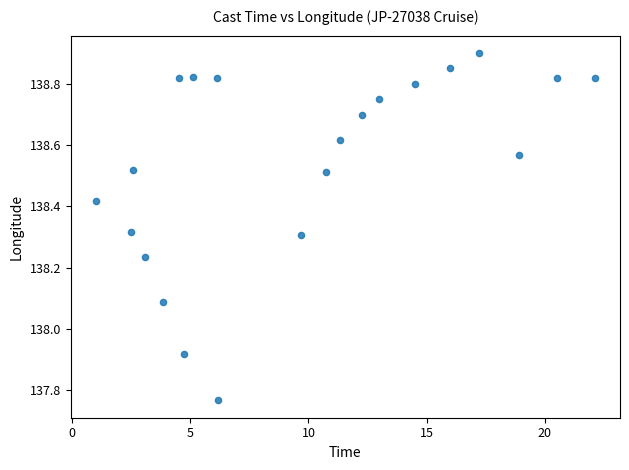

What is the range of Y values (max minus min)?

1.1